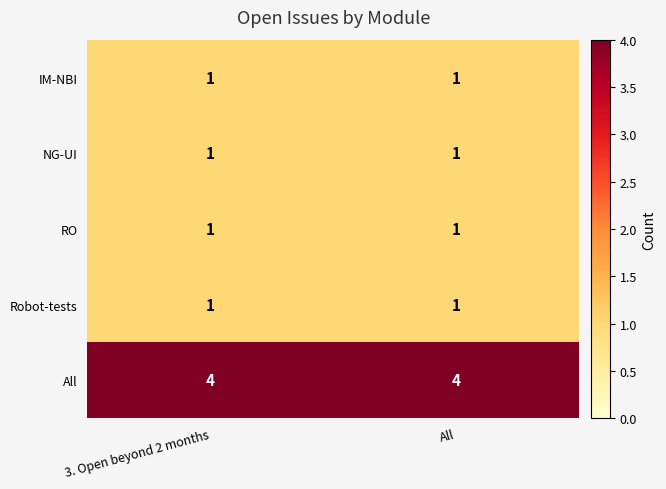

What is the average value of the All series?

4